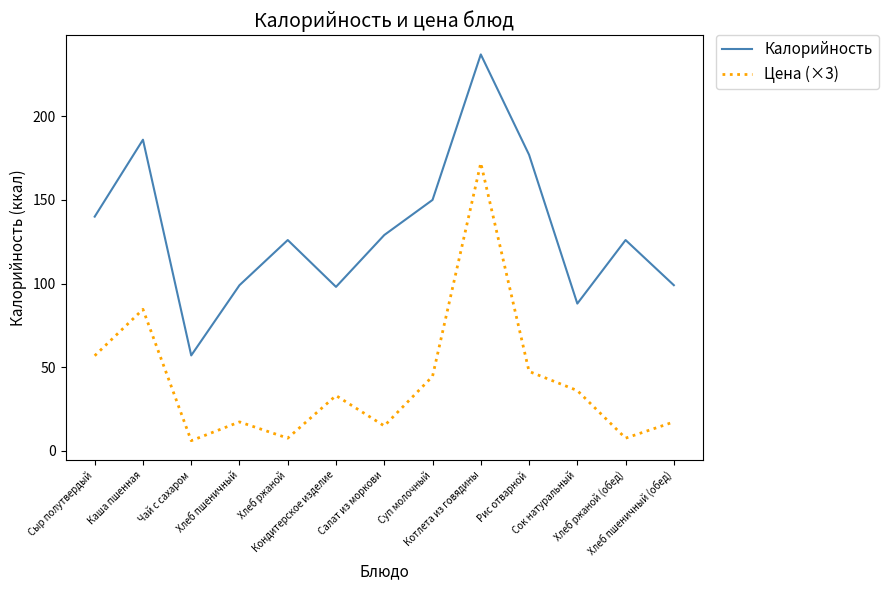

Rank the series by their maximum value, from lowest to highest.

Цена (×3), Калорийность